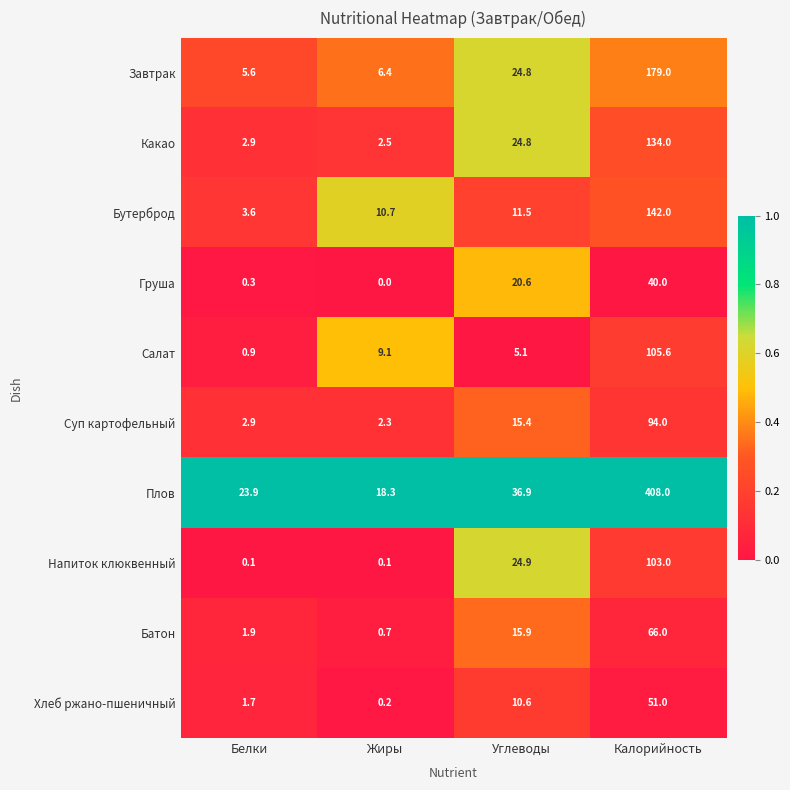

At Калорийность, list the series in order from largest to smallest.

Плов, Завтрак, Бутерброд, Какао, Салат, Напиток клюквенный, Суп картофельный, Батон, Хлеб ржано-пшеничный, Груша